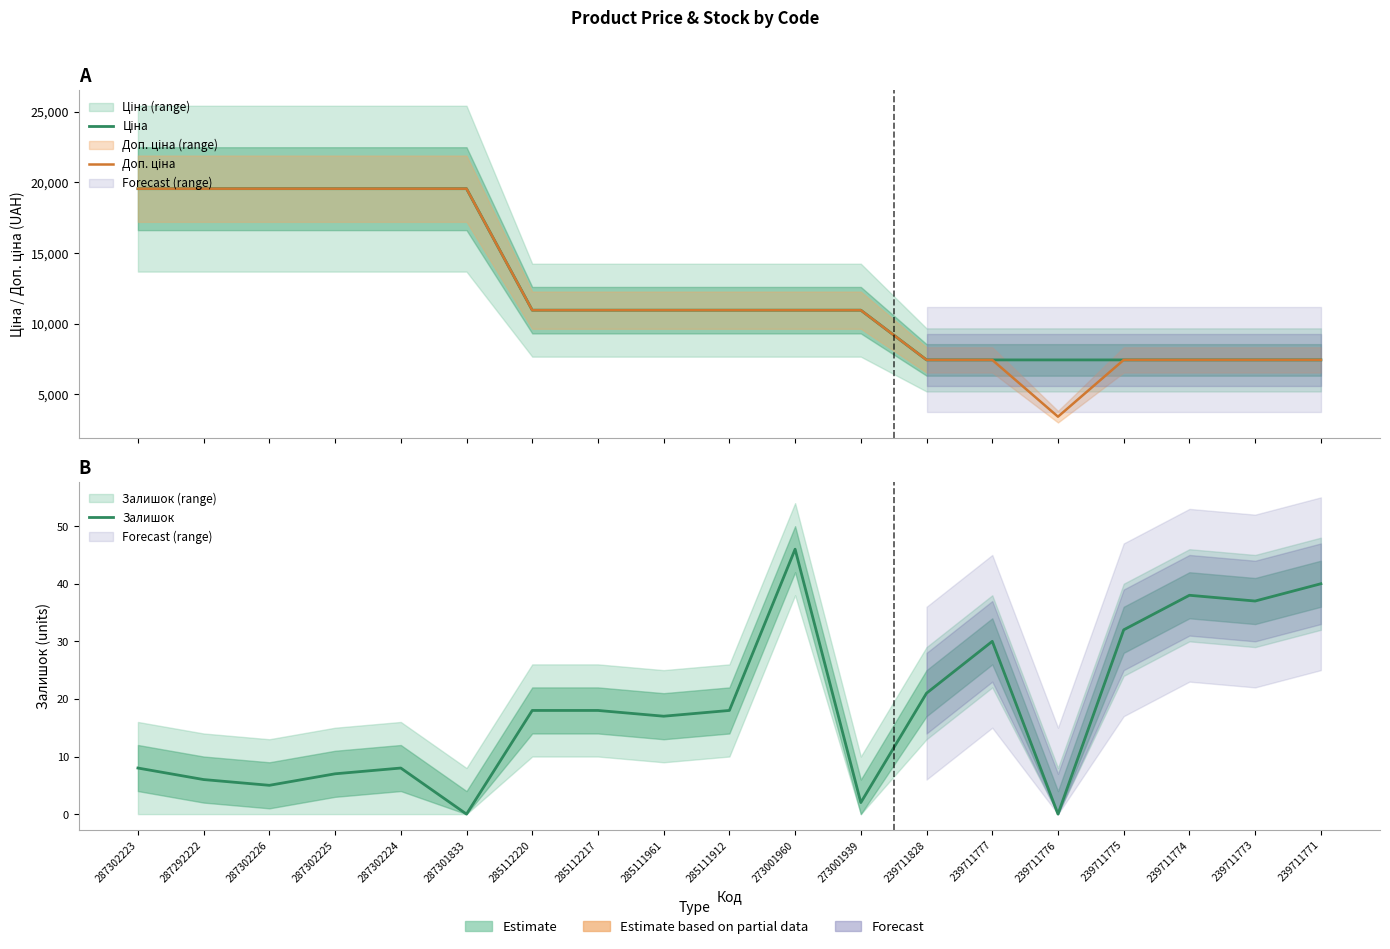

Which label corresponds to the largest value in the chart?

287302223